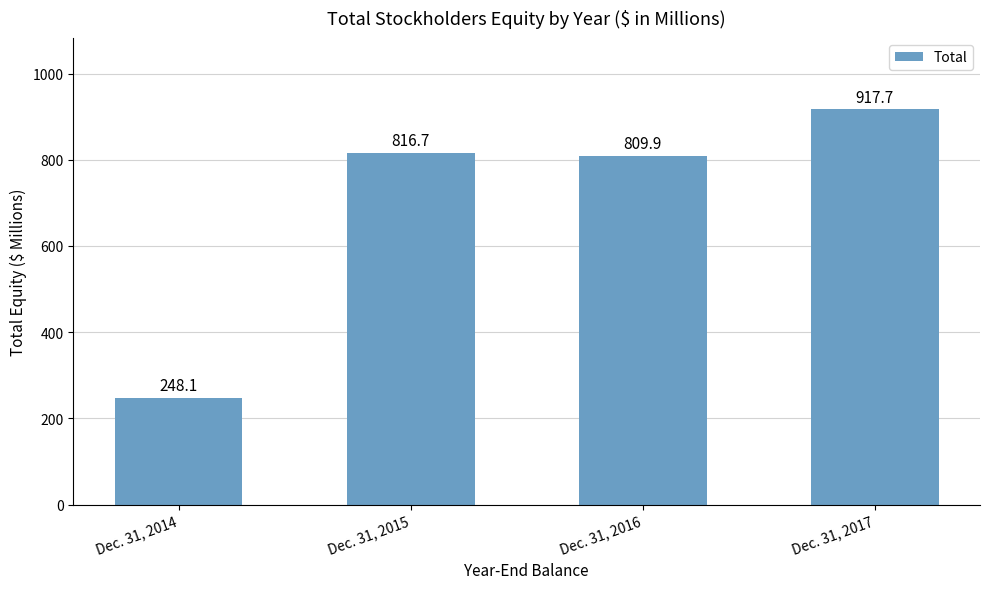

What is the ratio of the value at Dec. 31, 2015 to the value at Dec. 31, 2017?

0.9